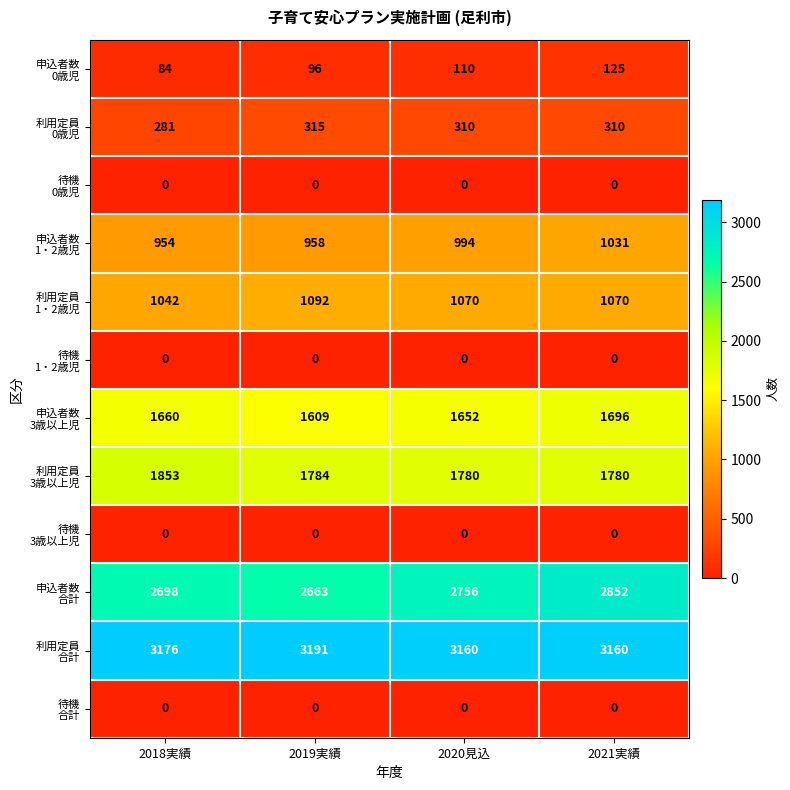

What is the maximum value shown in the chart?

3191